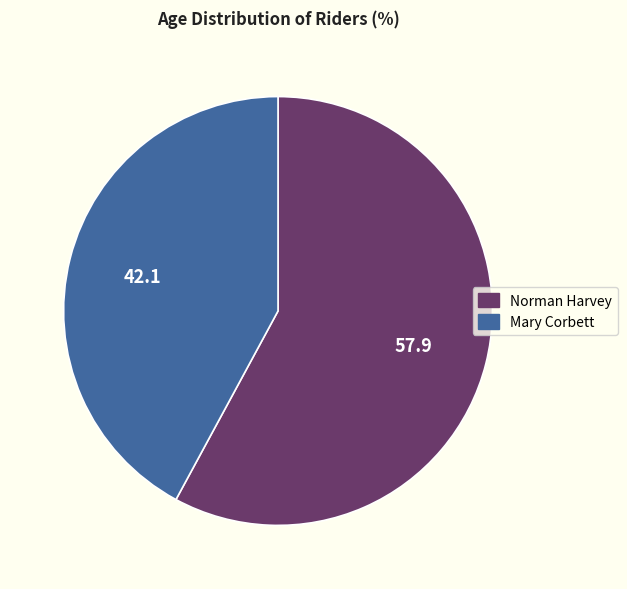

What percentage is NOT represented by Norman Harvey?

42.1%